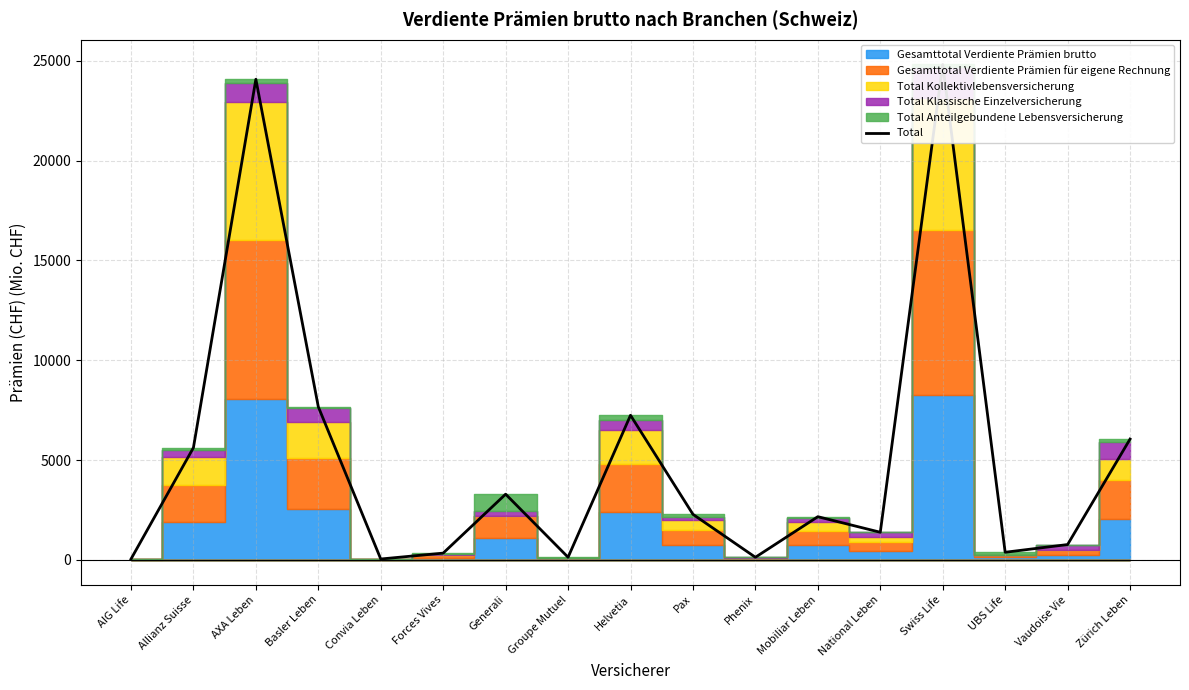

What is the label of the 1st point from the right?

Zürich Leben